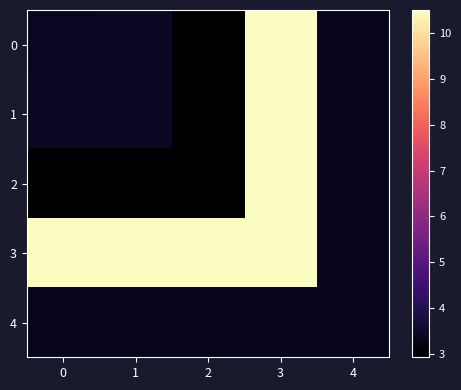

Reading left to right, extract all data points from this chart.

0: 0=3.4	1=3.4	2=2.9	3=10.5	4=3.3
1: 0=3.4	1=3.4	2=2.9	3=10.5	4=3.3
2: 0=2.9	1=2.9	2=2.9	3=10.5	4=3.3
3: 0=10.5	1=10.5	2=10.5	3=10.5	4=3.3
4: 0=3.3	1=3.3	2=3.3	3=3.3	4=3.3